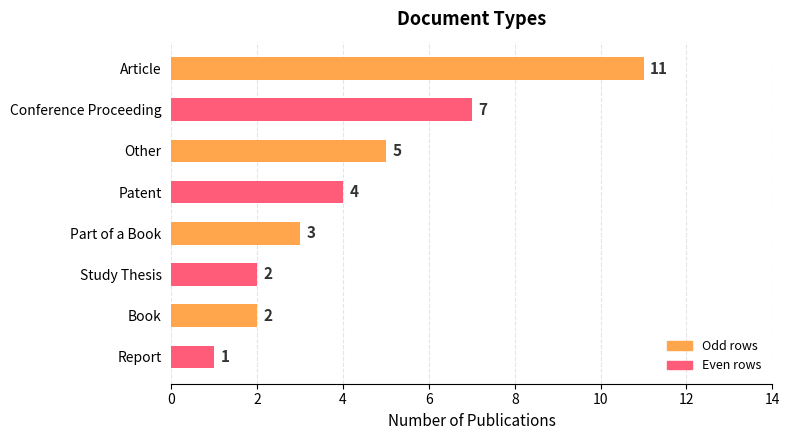

What position from the bottom is Conference Proceeding?

7